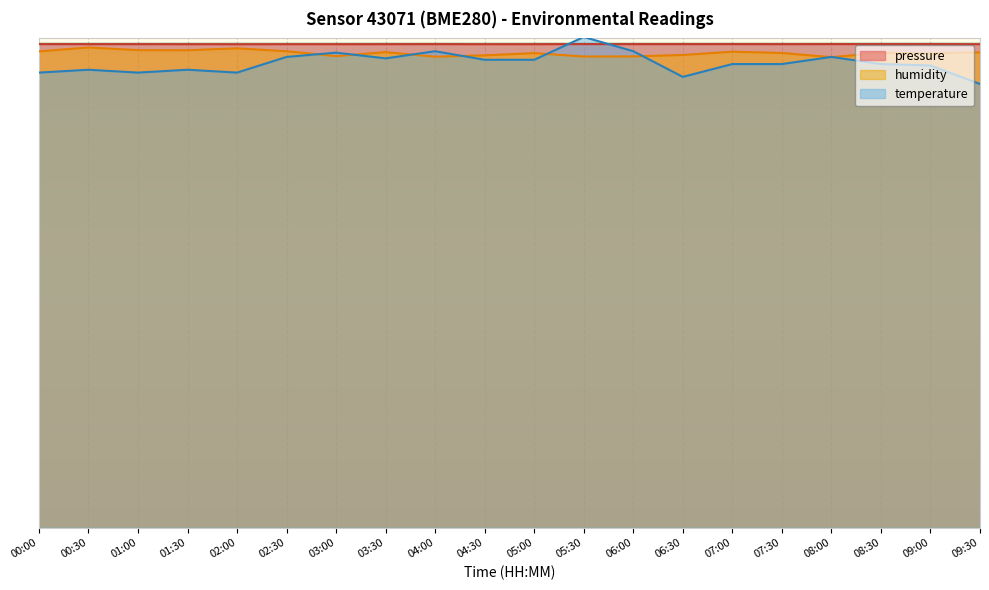

Reading left to right, extract all data points from this chart.

pressure: 00:00=101799.7	00:30=101797.0	01:00=101796.2	01:30=101789.2	02:00=101780.5	02:30=101786.3	03:00=101786.2	03:30=101790.7	04:00=101798.5	04:30=101785.5	05:00=101789.0	05:30=101801.8	06:00=101798.5	06:30=101799.7	07:00=101801.3	07:30=101793.4	08:00=101802.0	08:30=101802.1	09:00=101808.2	09:30=101784.1
humidity: 00:00=100260.2	00:30=101096.6	01:00=100525.4	01:30=100505.0	02:00=100913.0	02:30=100301.0	03:00=99270.8	03:30=100107.2	04:00=99148.4	04:30=99434.0	05:00=99903.2	05:30=99189.2	06:00=99209.6	06:30=99515.6	07:00=100199.0	07:30=99933.8	08:00=99056.6	08:30=99964.4	09:00=99862.4	09:30=100066.4
temperature: 00:00=95800.0	00:30=96400.0	01:00=95800.0	01:30=96400.0	02:00=95800.0	02:30=99100.0	03:00=100000.0	03:30=98800.0	04:00=100300.0	04:30=98500.0	05:00=98500.0	05:30=103300.0	06:00=100300.0	06:30=94900.0	07:00=97600.0	07:30=97600.0	08:00=99100.0	08:30=97600.0	09:00=97300.0	09:30=93400.0